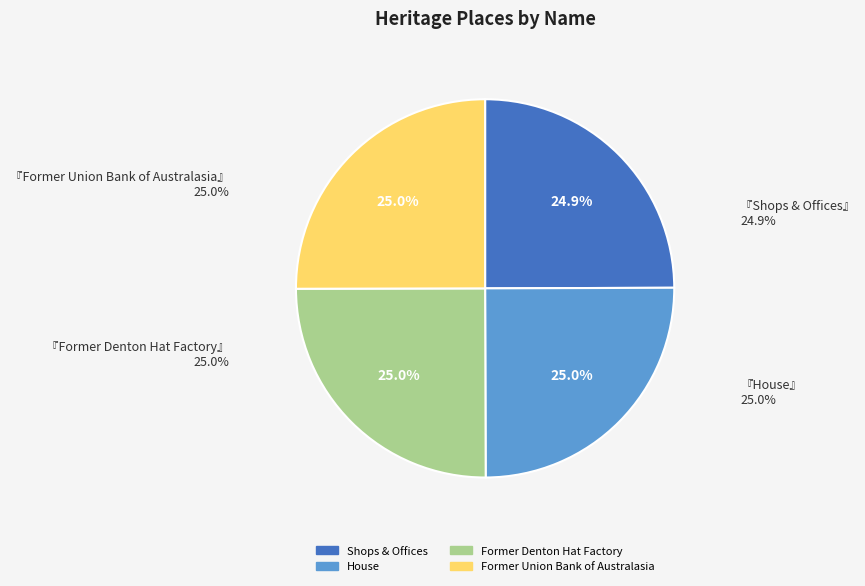

Does any single category account for the majority?

No